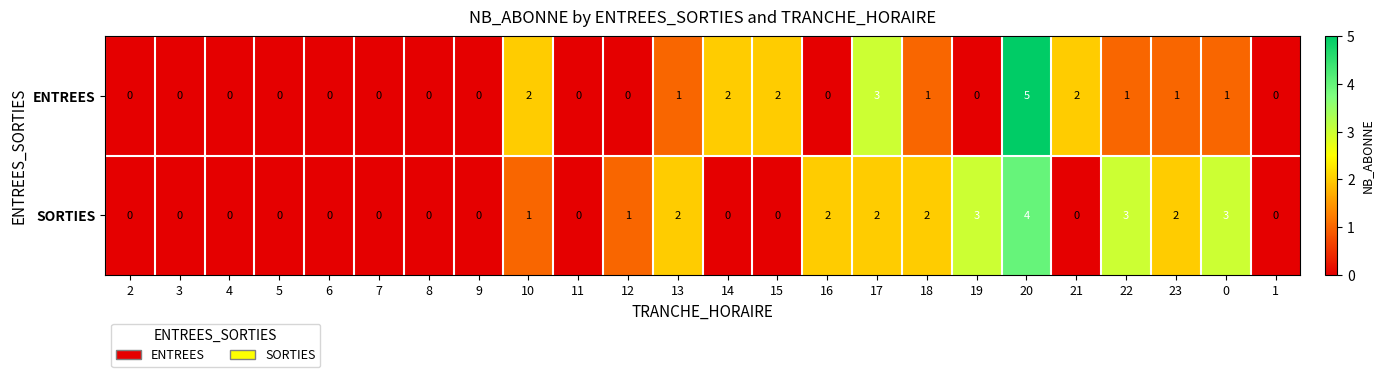

How many ENTREES values are between 0 and 2?

22